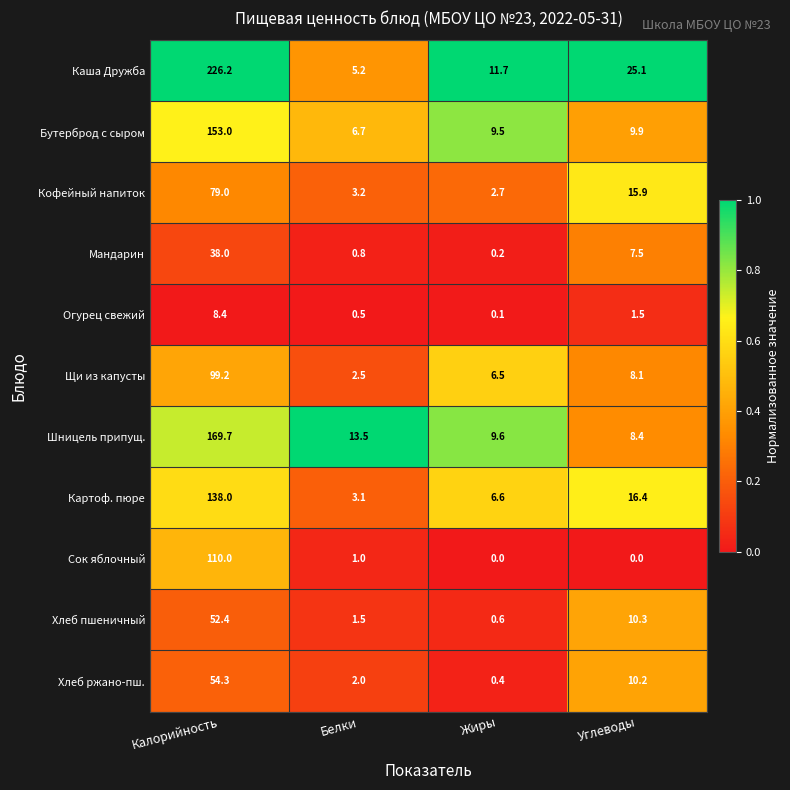

At Углеводы, list the series in order from smallest to largest.

Сок яблочный, Огурец свежий, Мандарин, Щи из капусты, Шницель припущ., Бутерброд с сыром, Хлеб ржано-пш., Хлеб пшеничный, Кофейный напиток, Картоф. пюре, Каша Дружба